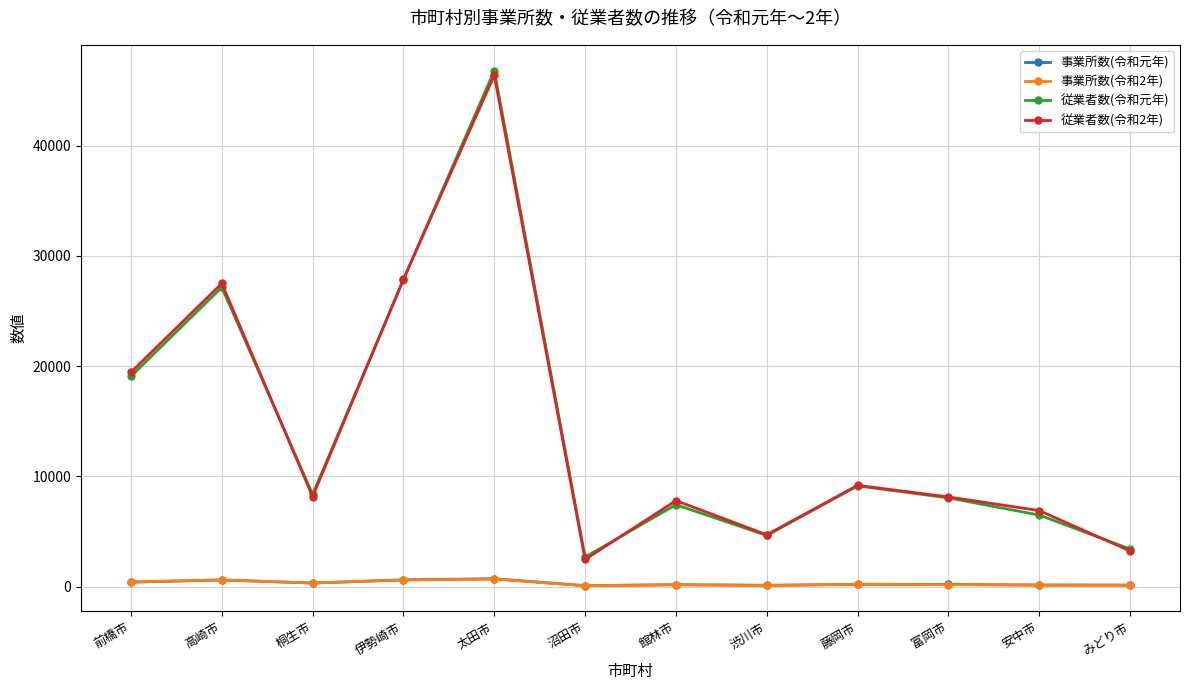

Is it true that 従業者数(令和元年) equals 4983 at 桐生市?

False